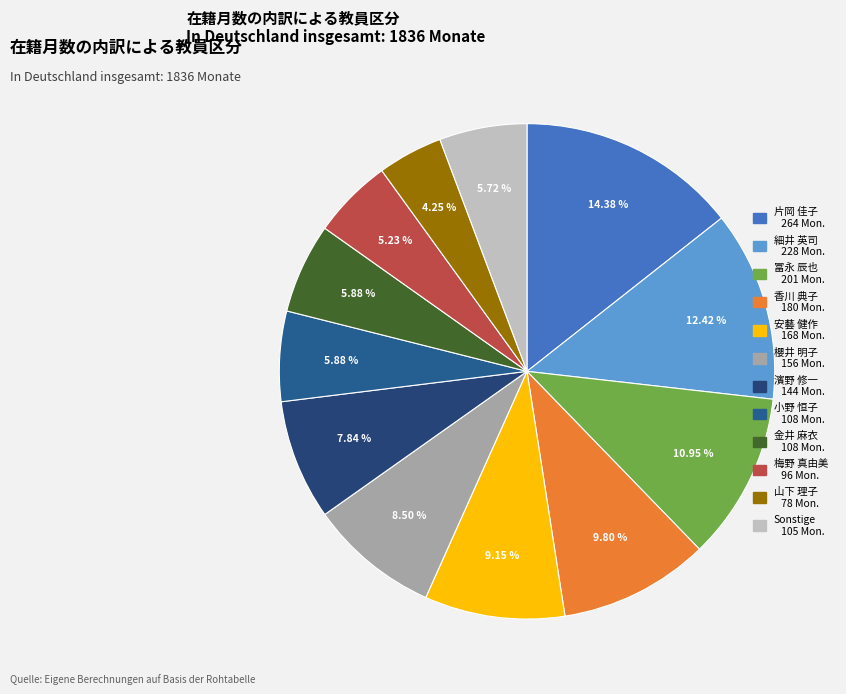

Count the number of slices in the pie.

12